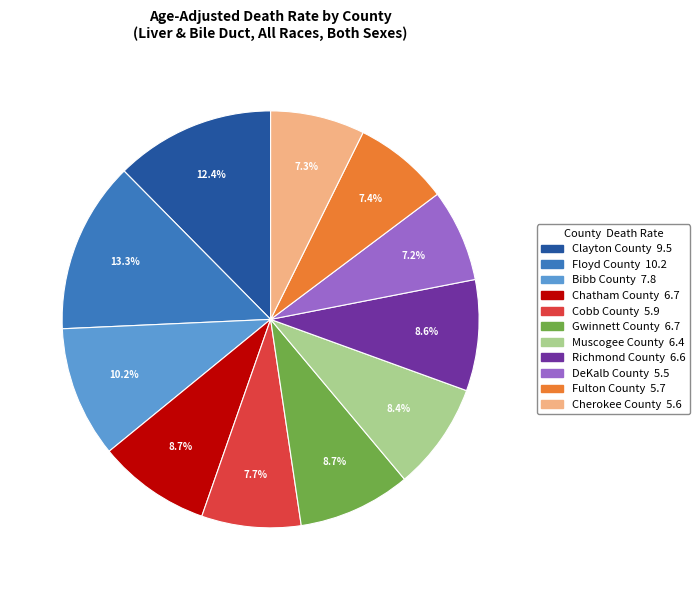

Count the number of slices in the pie.

11